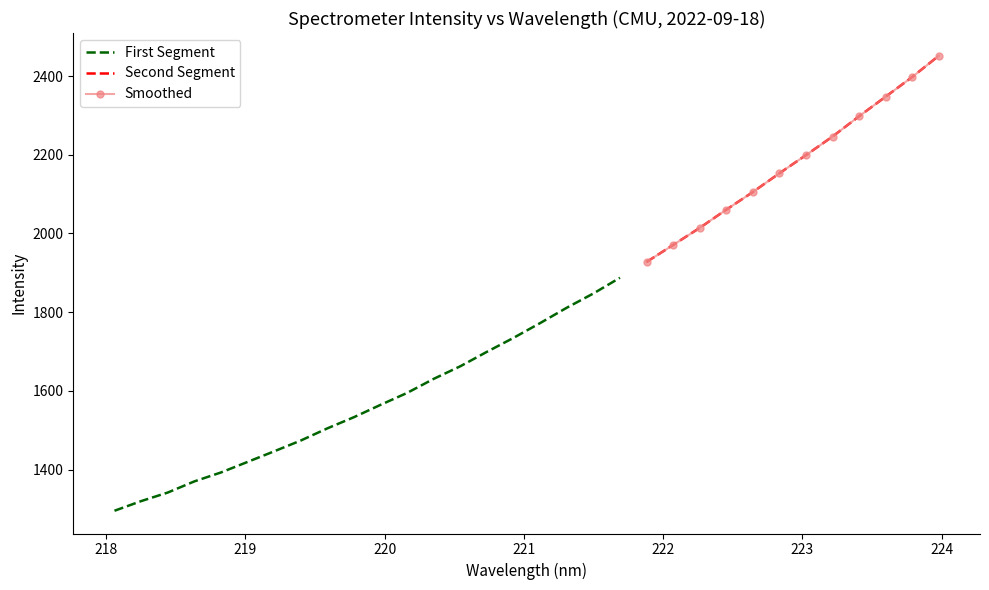

How many data points are above 1772?

16